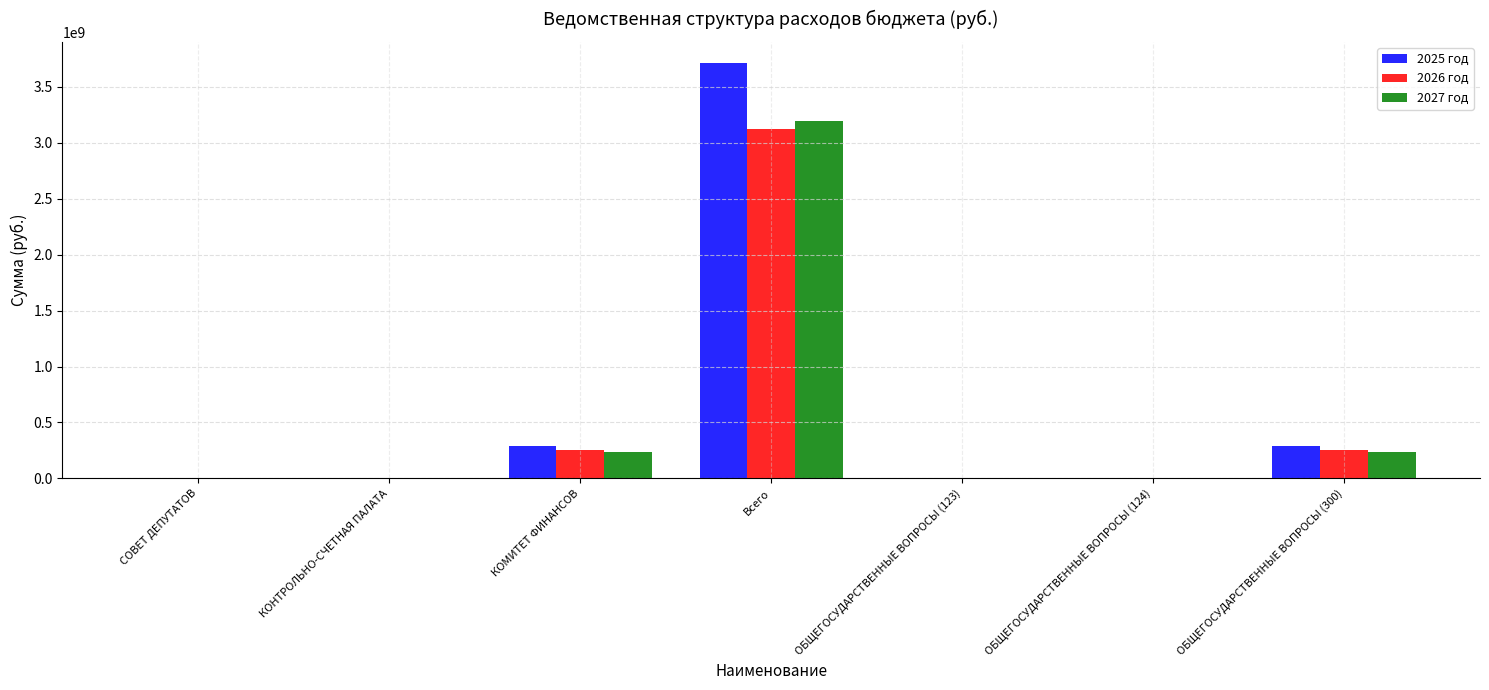

What is the sum of all 2025 год values?

4321474748.4